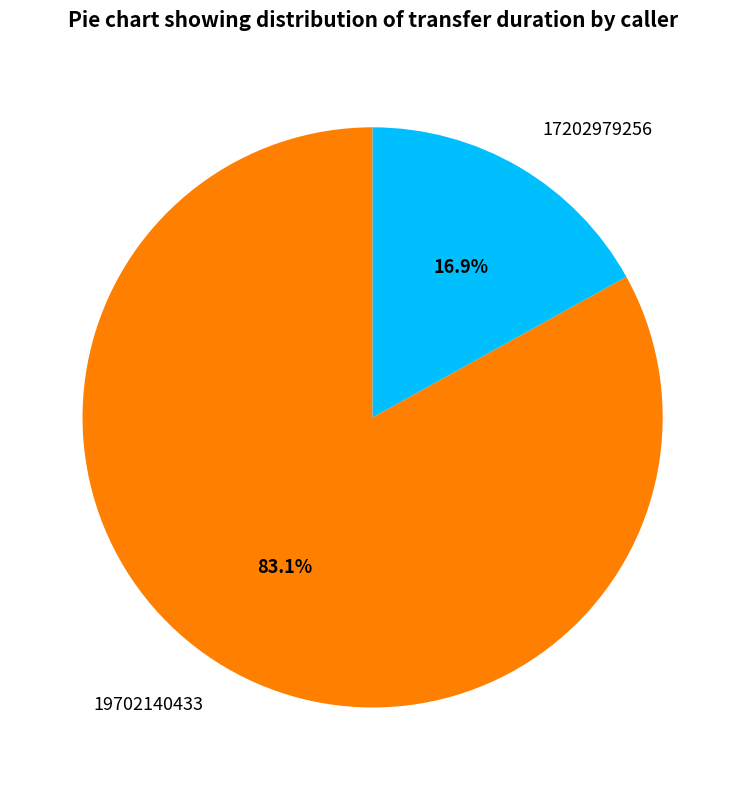

Count the number of slices in the pie.

2